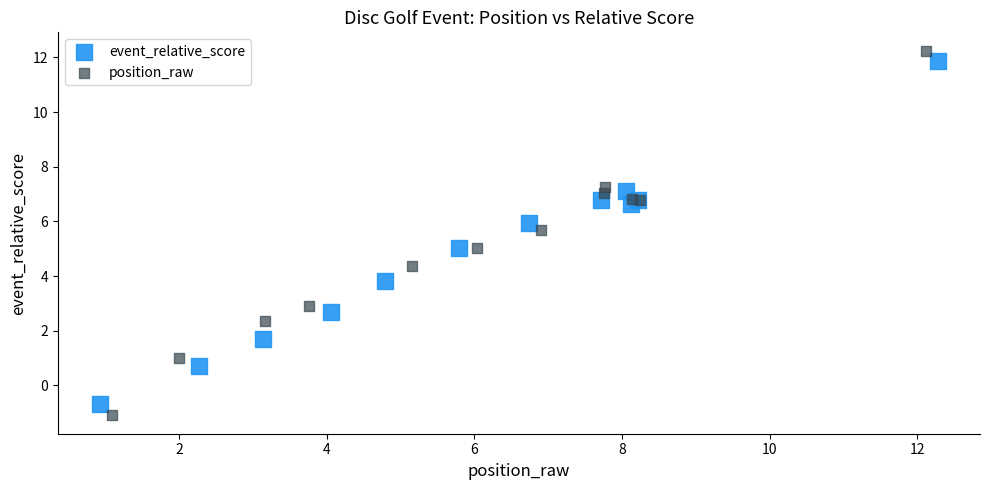

Which series has the largest Y range (max minus min)?

position_raw